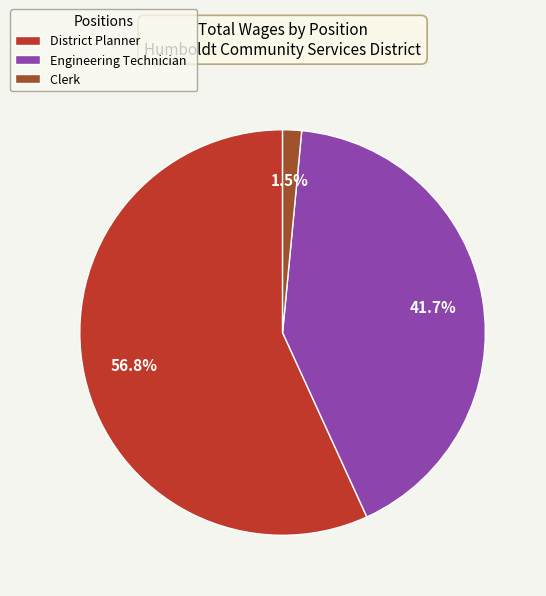

Which slice represents more than half of the pie?

District Planner